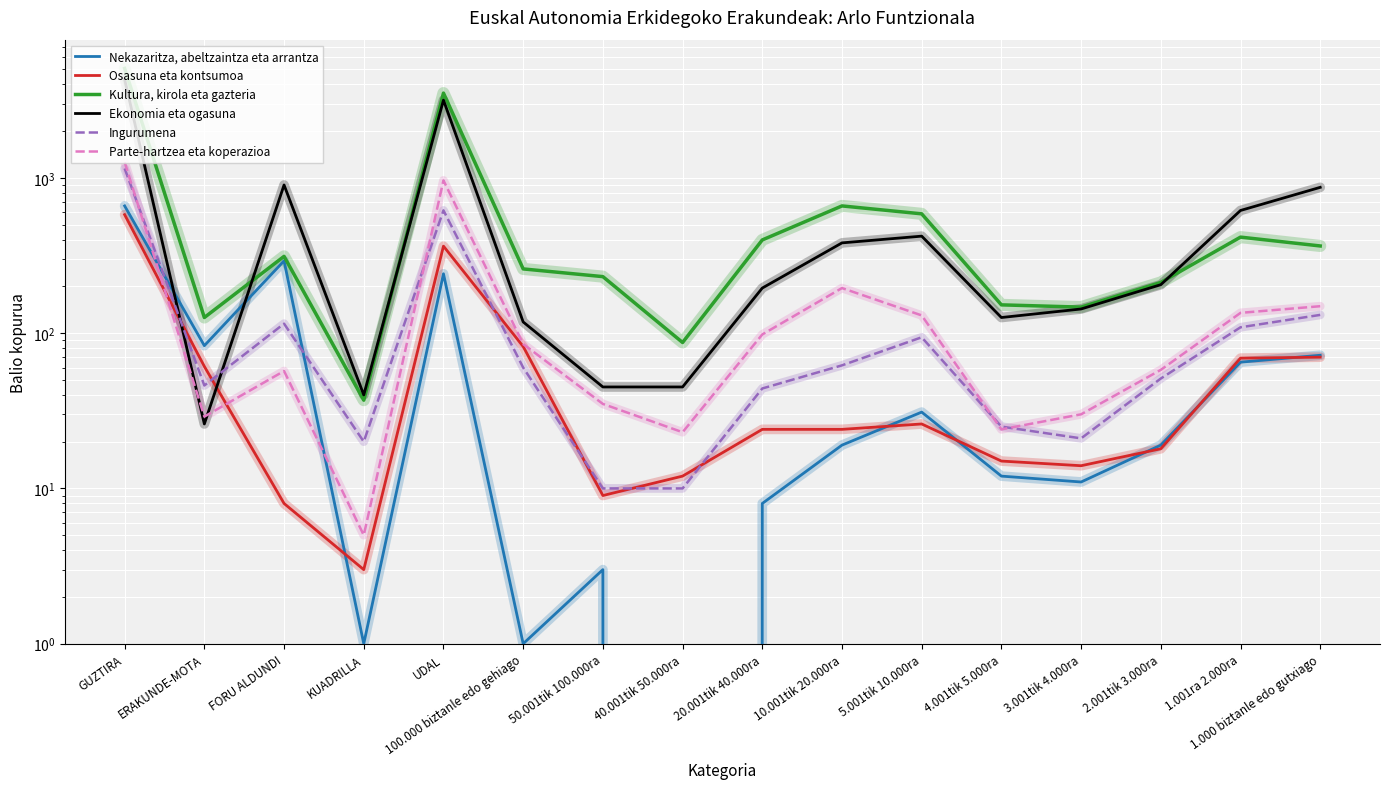

What is the value of the Parte-hartzea eta koperazioa point at the 12th from the left?

24